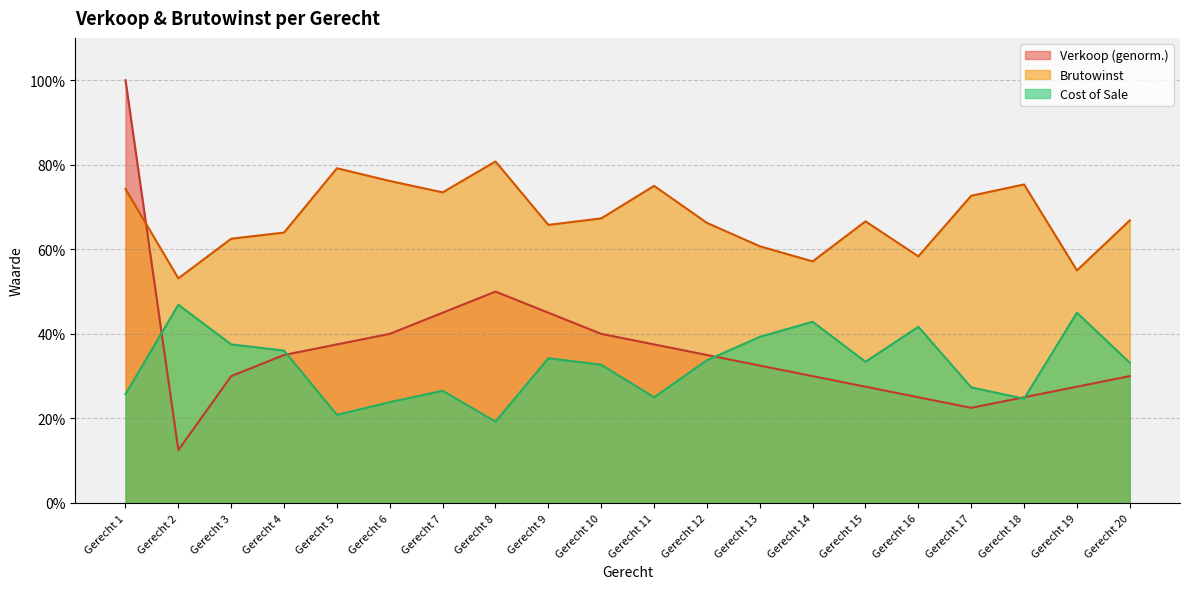

What is the difference between the highest and lowest values at Gerecht 19?

0.3